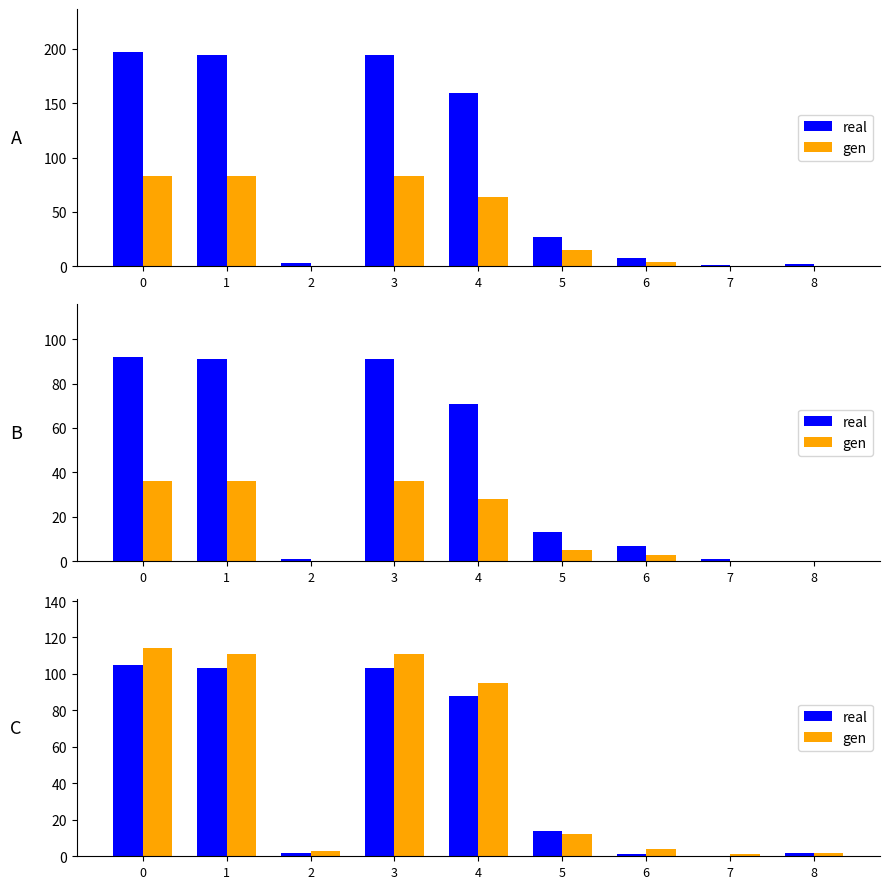

What is the value of the real bar at the 4th from the left?

103